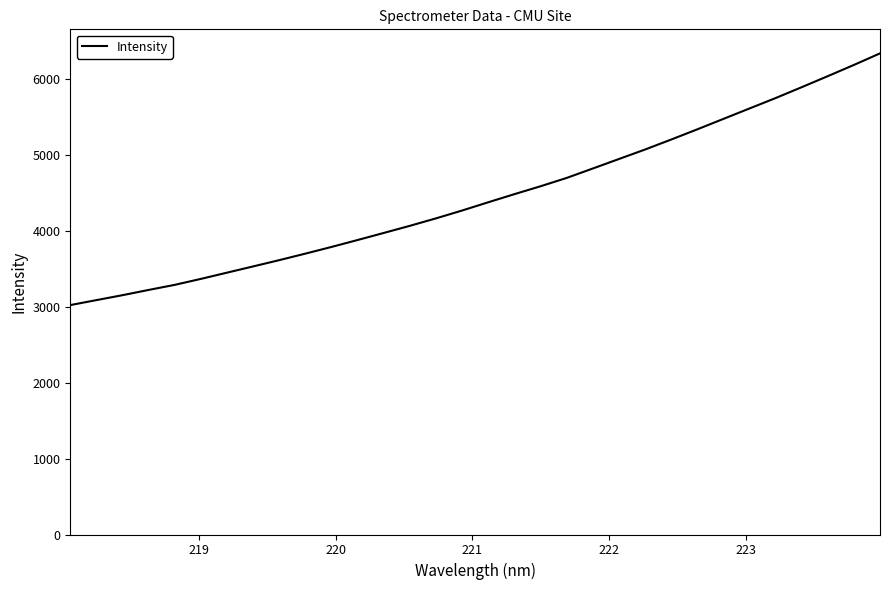

What is the difference between the maximum and minimum values?

3319.0